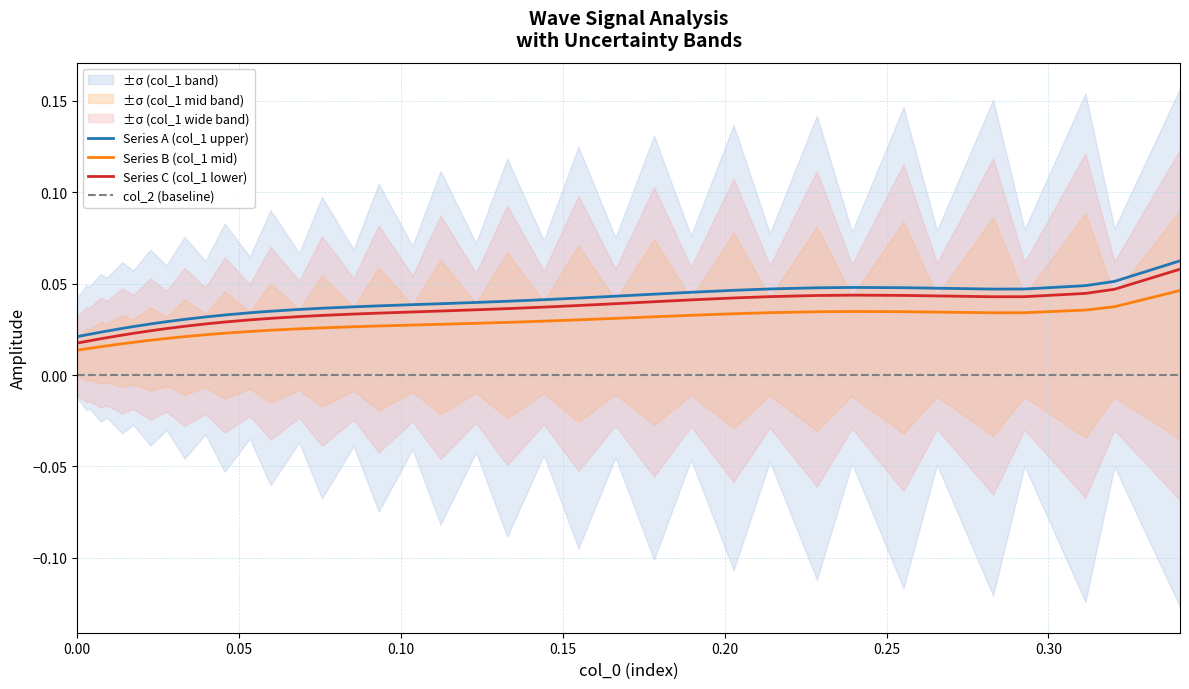

True or false: col_2 (baseline) and Series C (col_1 lower) intersect in this chart.

False